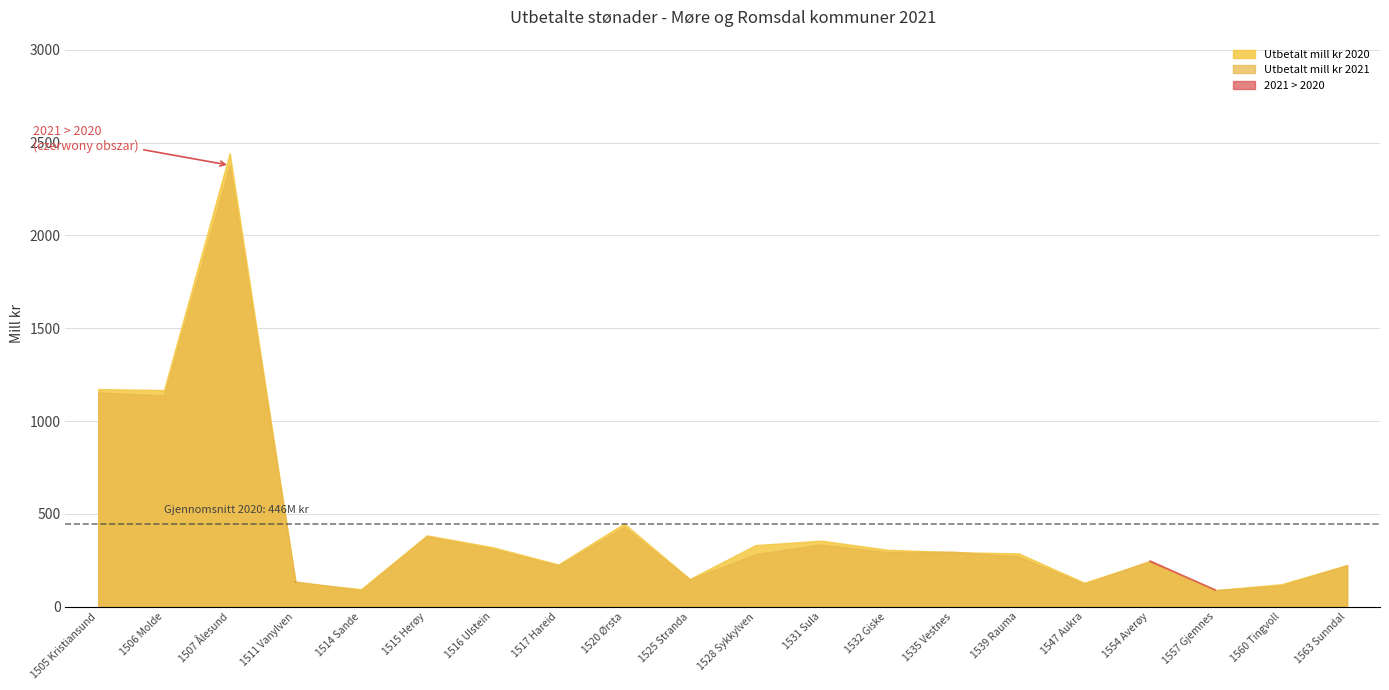

Which series has the largest total across all categories?

Utbetalt mill kr 2020